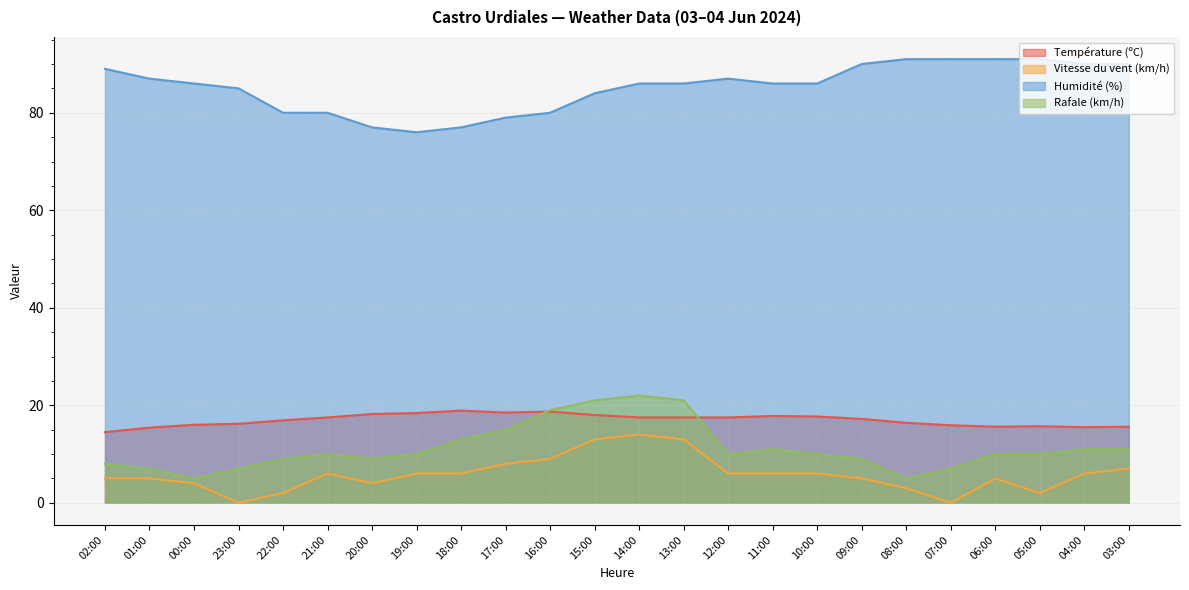

What is the difference between the Vitesse du vent (km/h) values at 22:00 and 16:00?

7.0